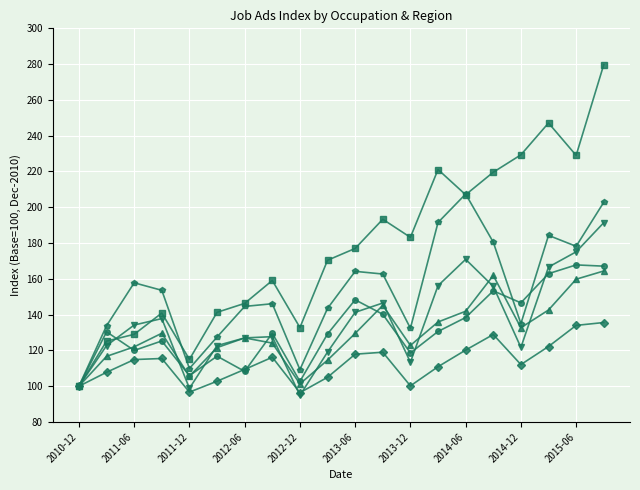

What is the greatest value displayed?

279.7